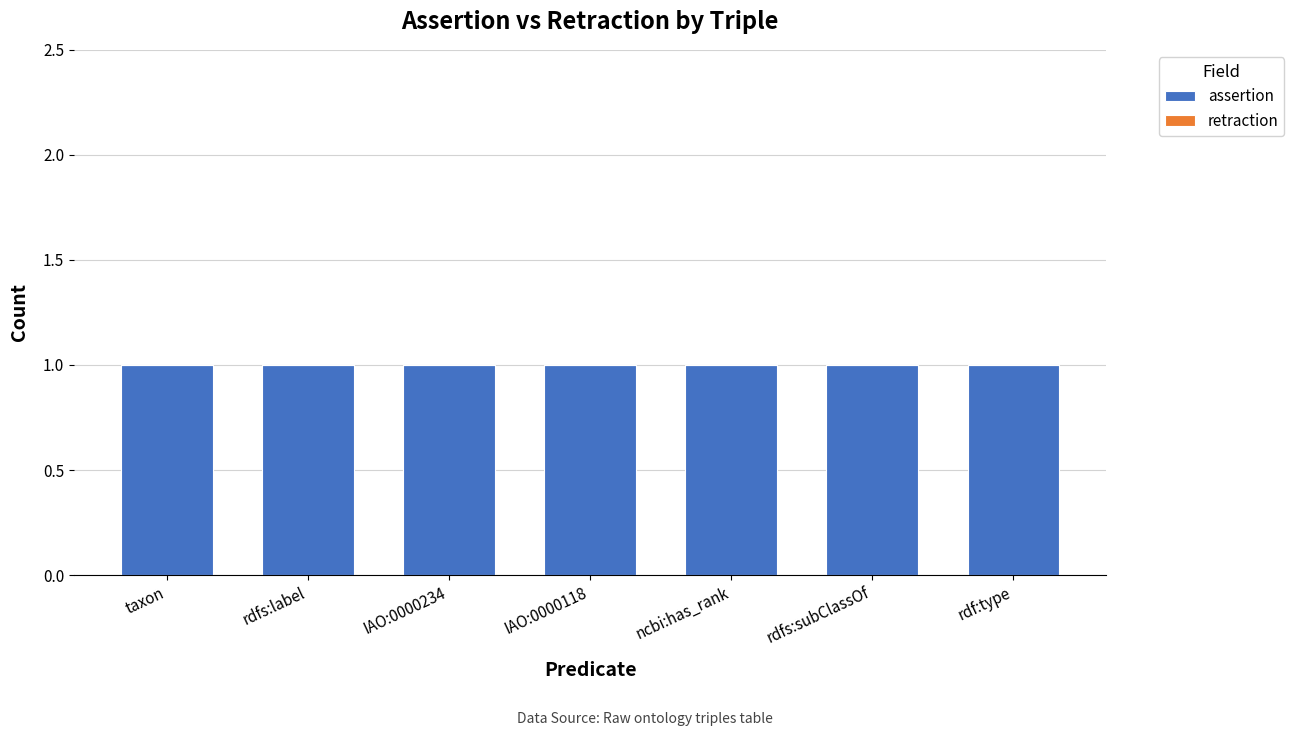

What is the label of the 7th bar from the left?

rdf:type